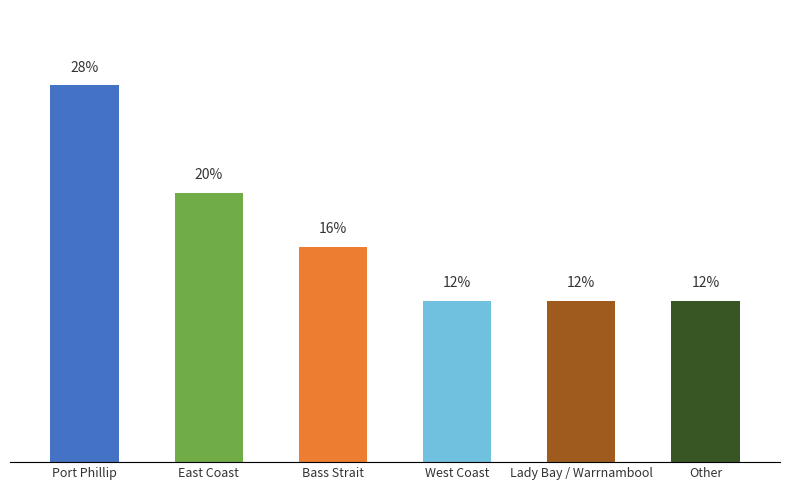

What is the label of the 1st bar from the left?

Port Phillip